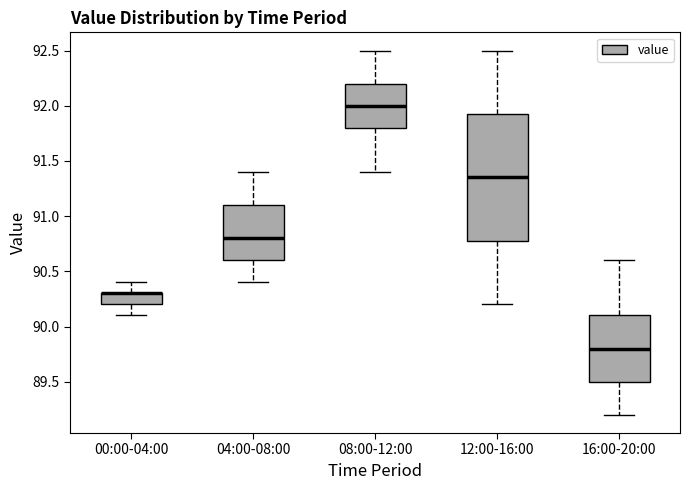

Reading left to right, transcribe this box plot: for each box, give where its median line is, the range the box spans, and where its two whiskers end, as read against the y-axis. The values are not printed on the chart, so give them approximately, as read against the axis.

00:00-04:00: median 90.30 (drawn on the box's upper edge), box 90.20 to 90.30, whiskers 90.10 to 90.40
04:00-08:00: median 90.80, box 90.60 to 91.10, whiskers 90.40 to 91.40
08:00-12:00: median 92.00, box 91.80 to 92.20, whiskers 91.40 to 92.50
12:00-16:00: median 91.35, box 90.80 to 91.95, whiskers 90.20 to 92.50
16:00-20:00: median 89.80, box 89.50 to 90.10, whiskers 89.20 to 90.60